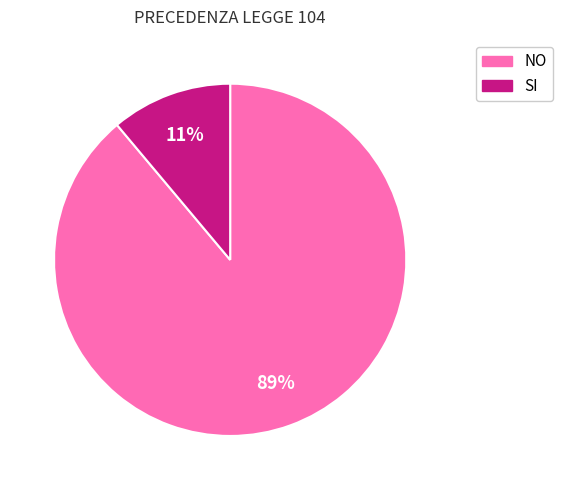

How many slices are in this pie chart?

2